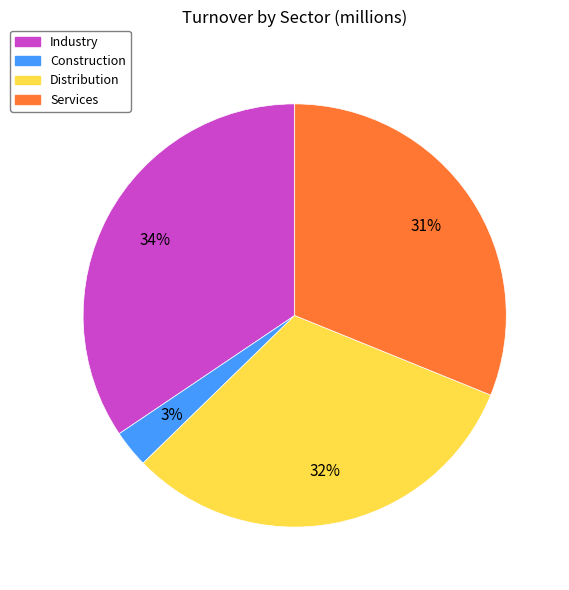

The Industry slice represents 34% of the pie. True or false?

True